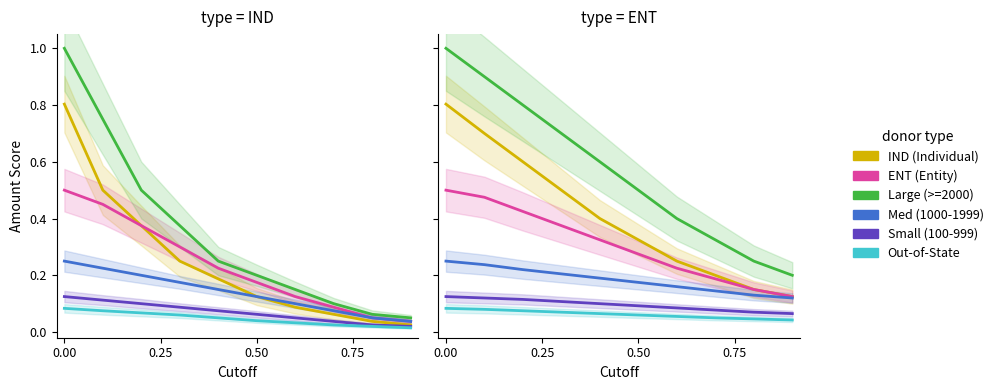

What is the approximate value of ENT at 0.00?

0.5